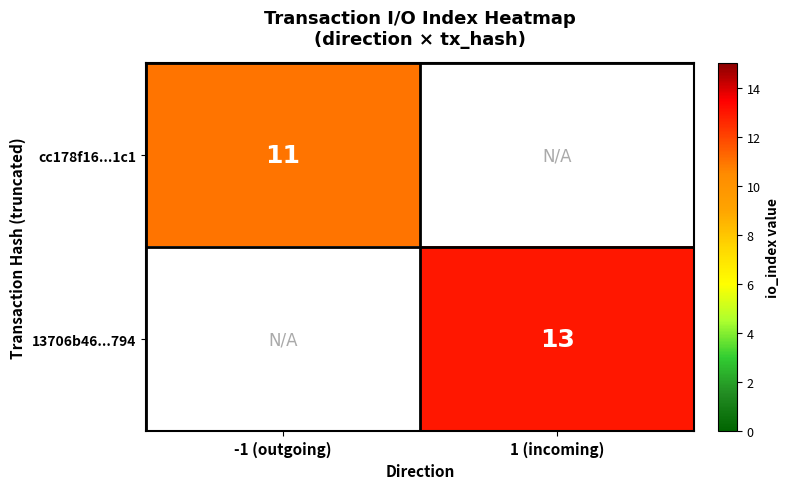

Is it true that cc178f16...1c1 equals 15 at -1 (outgoing)?

False